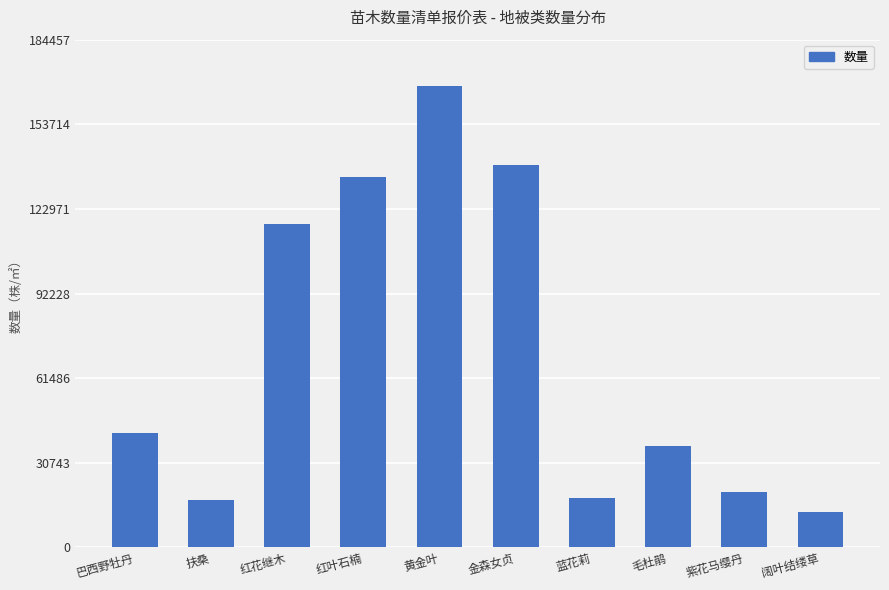

The chart shows a value of 5882 at 蓝花莉. True or false?

False